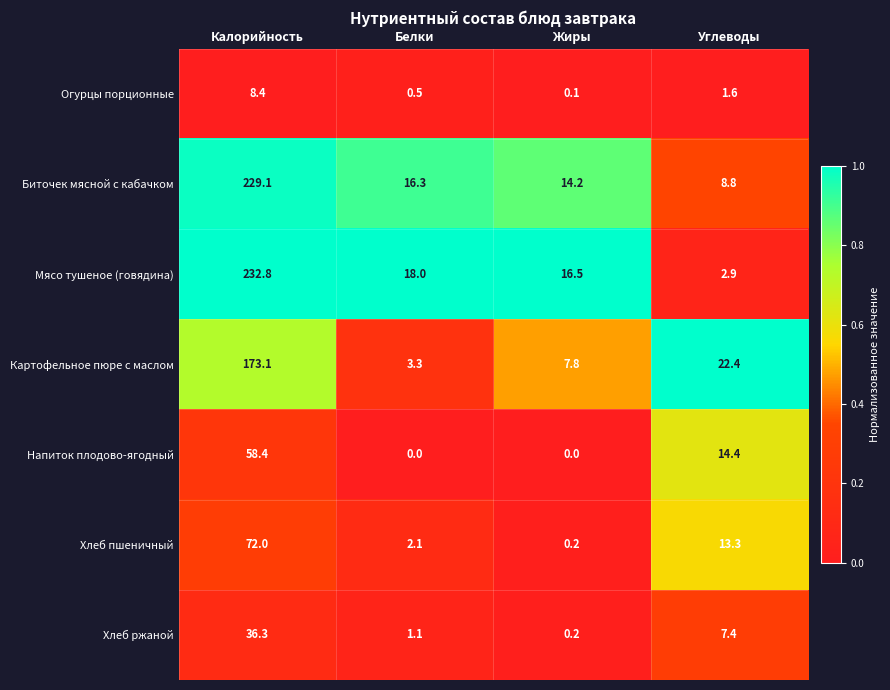

Rank the series by their maximum value, from highest to lowest.

Мясо тушеное (говядина), Биточек мясной с кабачком, Картофельное пюре с маслом, Хлеб пшеничный, Напиток плодово-ягодный, Хлеб ржаной, Огурцы порционные